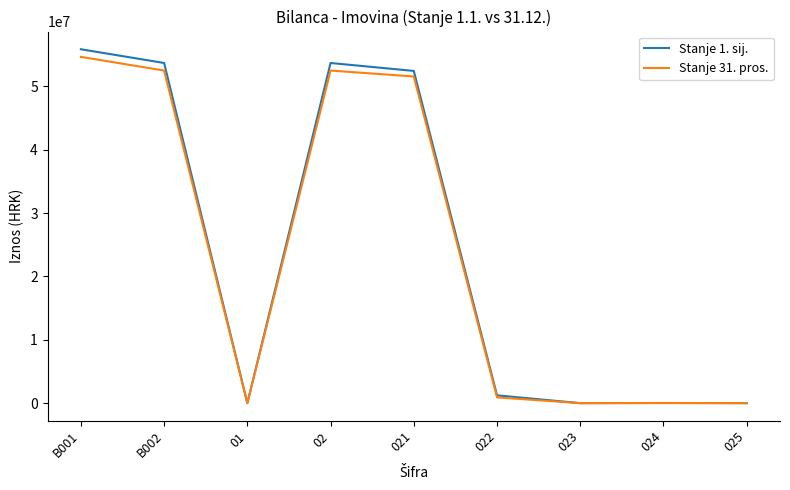

The value of Stanje 31. pros. at 02 is 52477637.8. True or false?

True